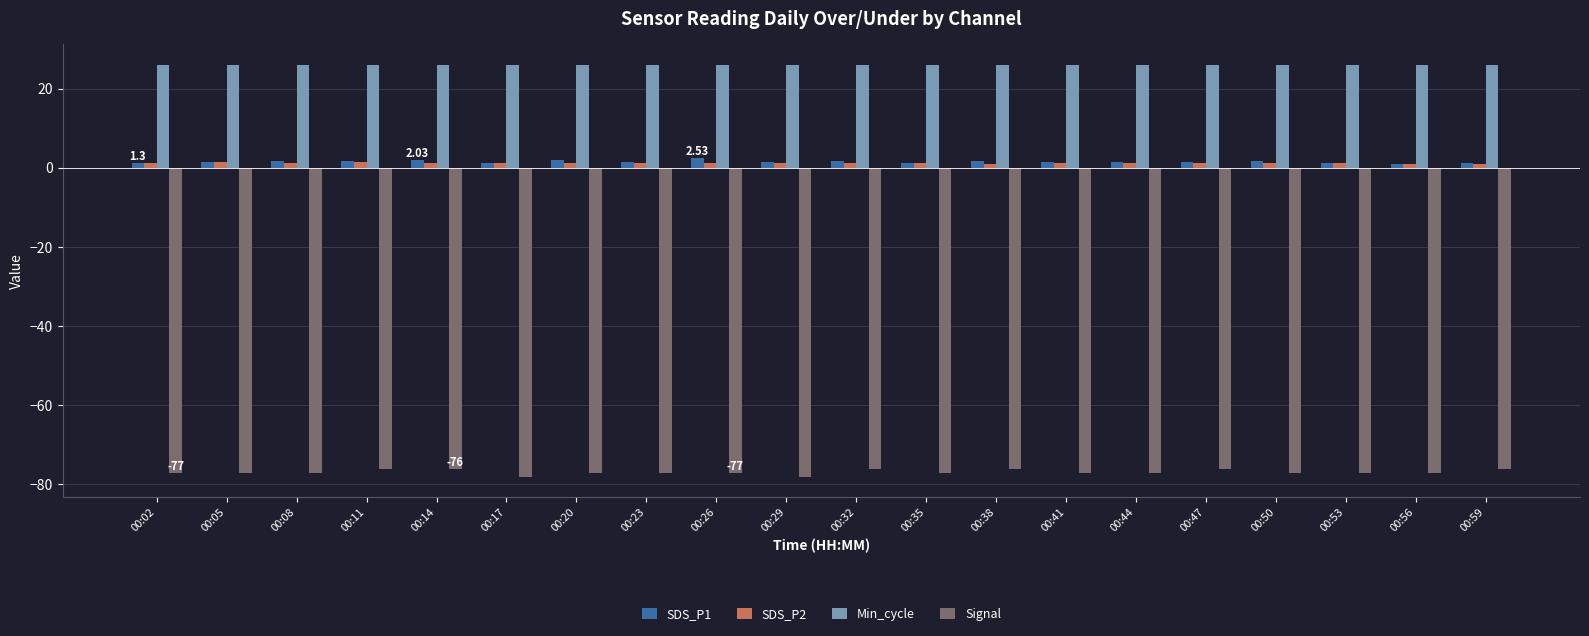

Is the value of SDS_P2 at 00:29 greater than the value of Min_cycle at 00:53?

No